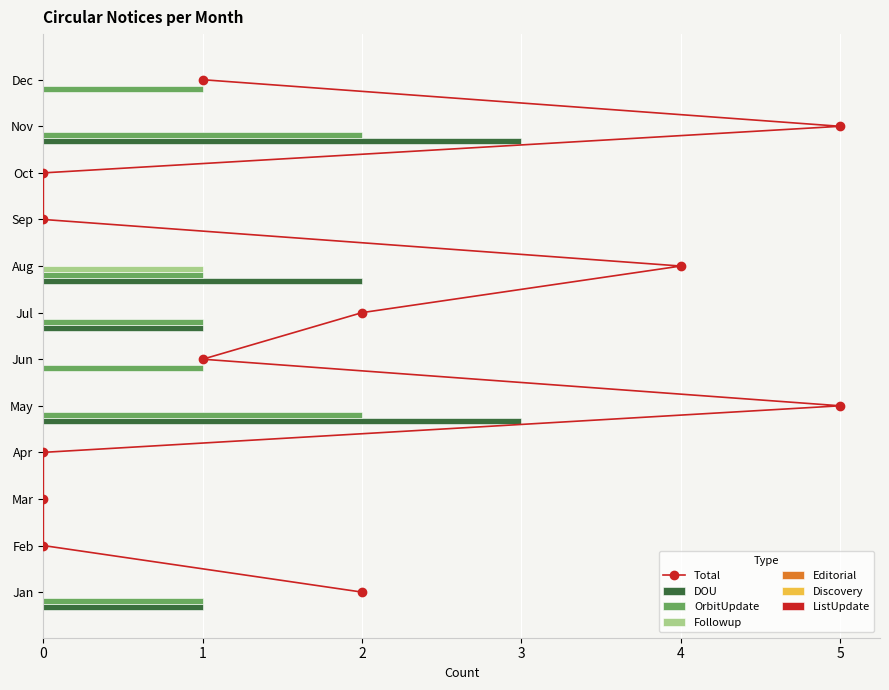

Is the value of DOU at Mar greater than the value of Followup at Nov?

No